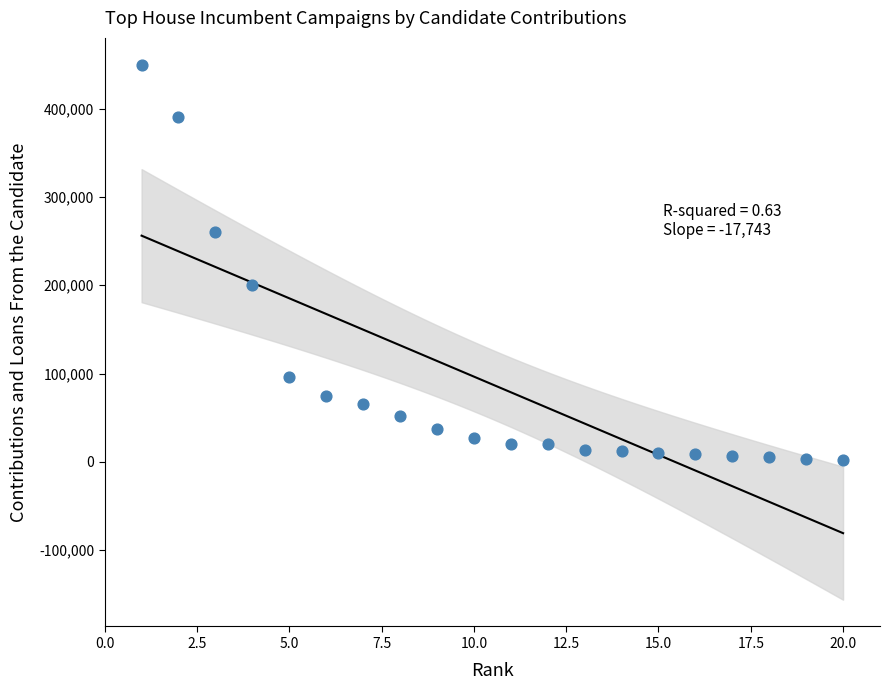

What is the range of Y values (max minus min)?

448000